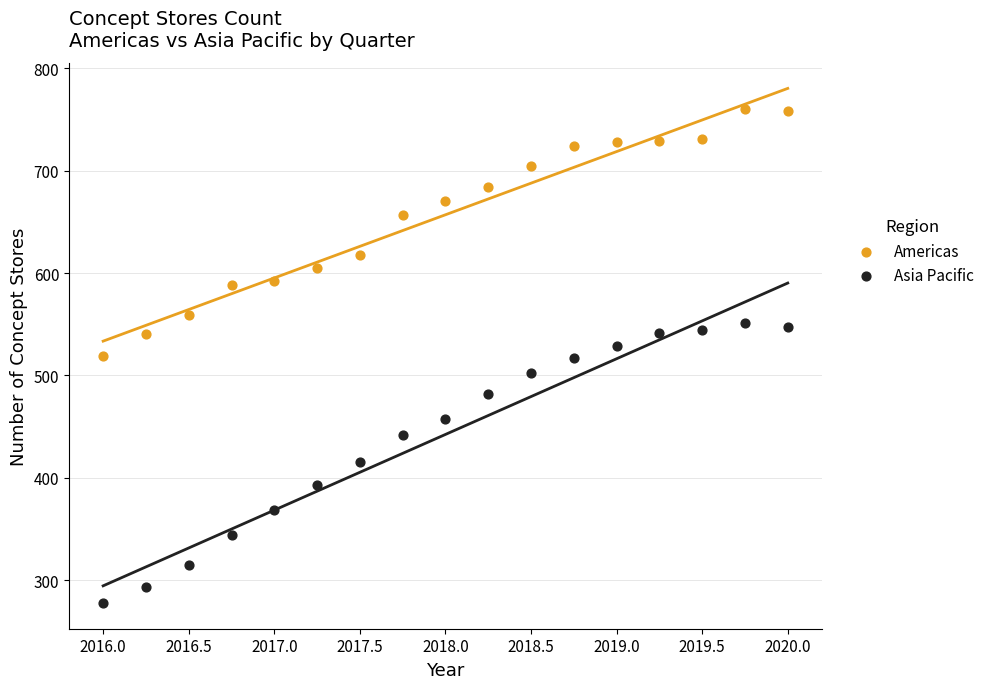

What are all the series names shown in the legend?

Americas, Asia Pacific